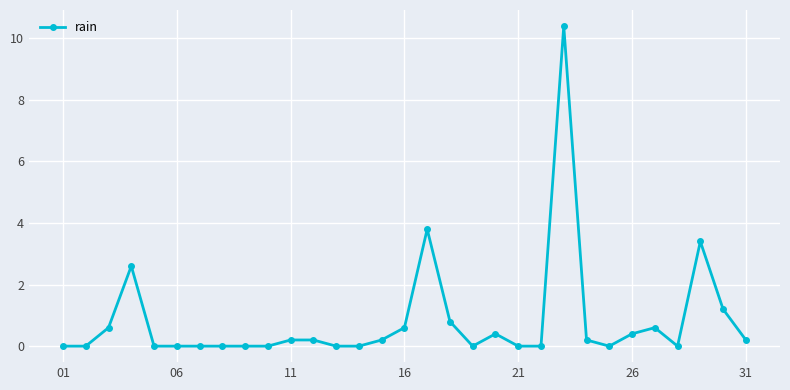

True or false: the data has more than 2 interior local peaks.

True